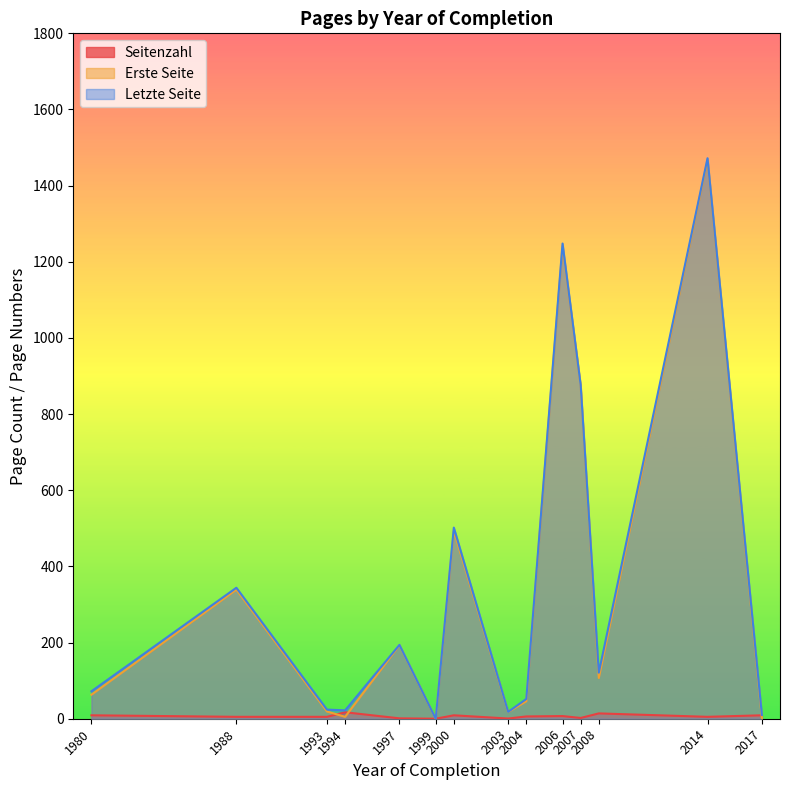

What is the greatest value displayed?

1472.0